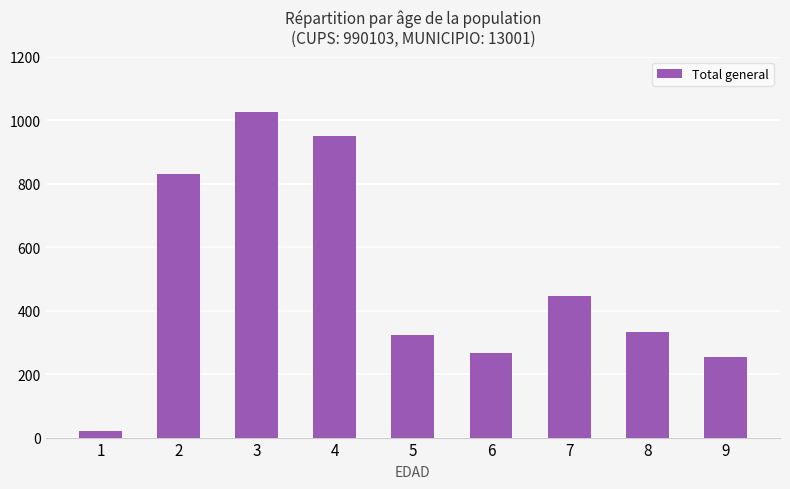

What is the change in value from 6 to 7?

+180